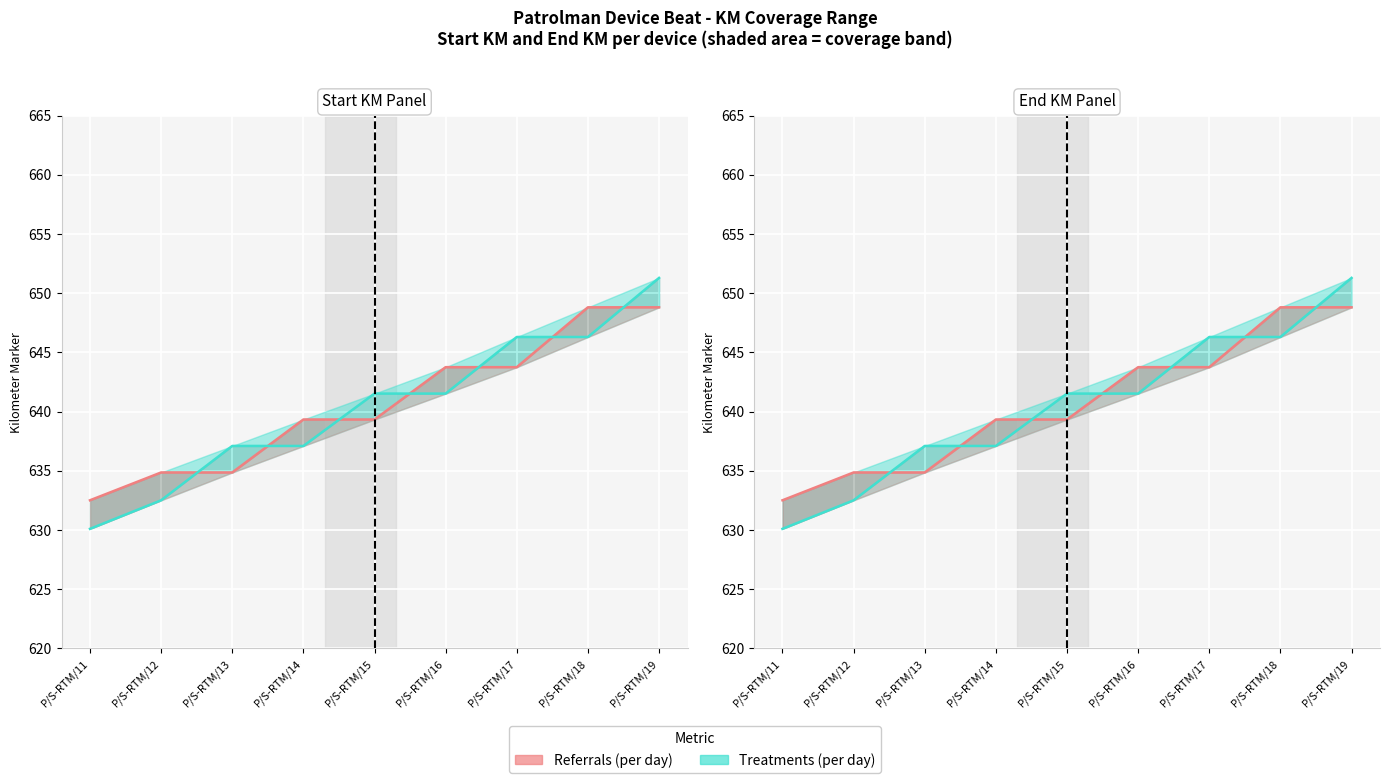

How many data points in Start KM are above 639?

6